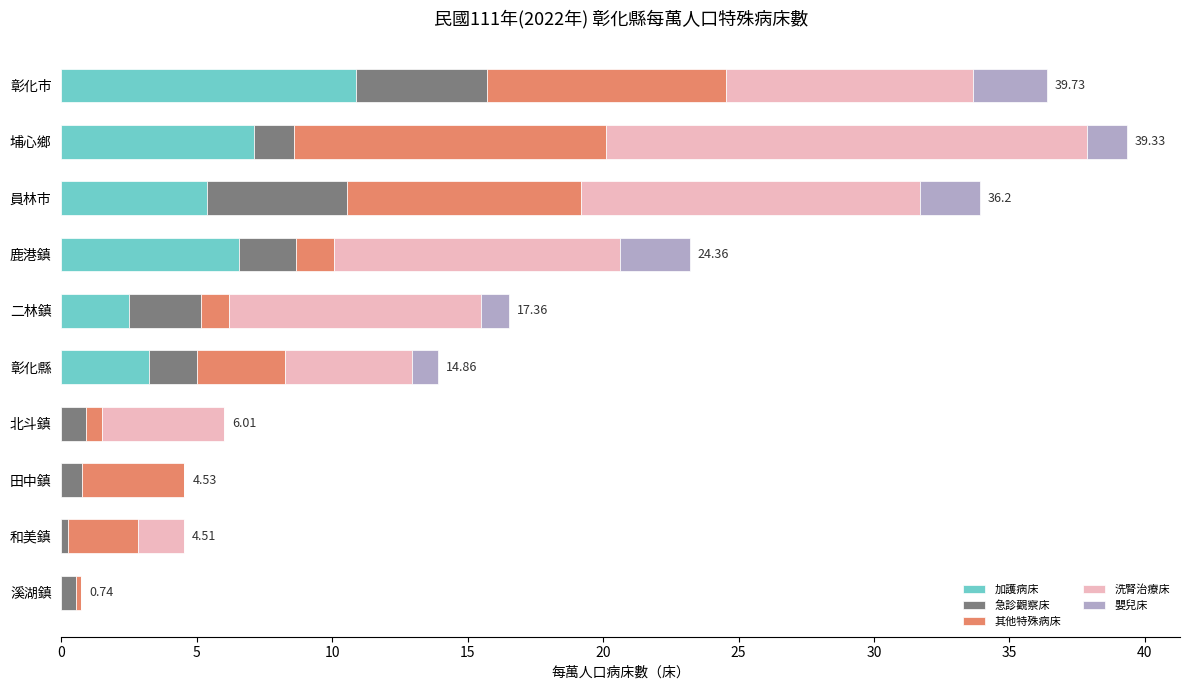

How many categories are shown in the chart?

10